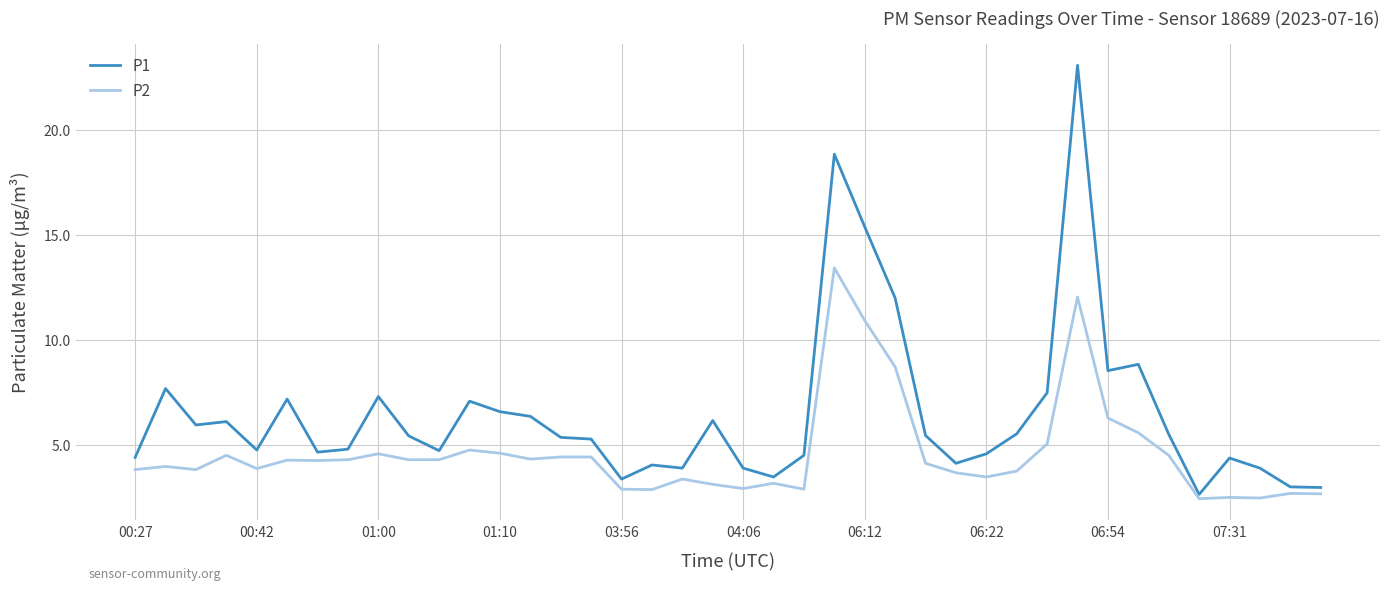

Which series has the widest spread of values?

P1